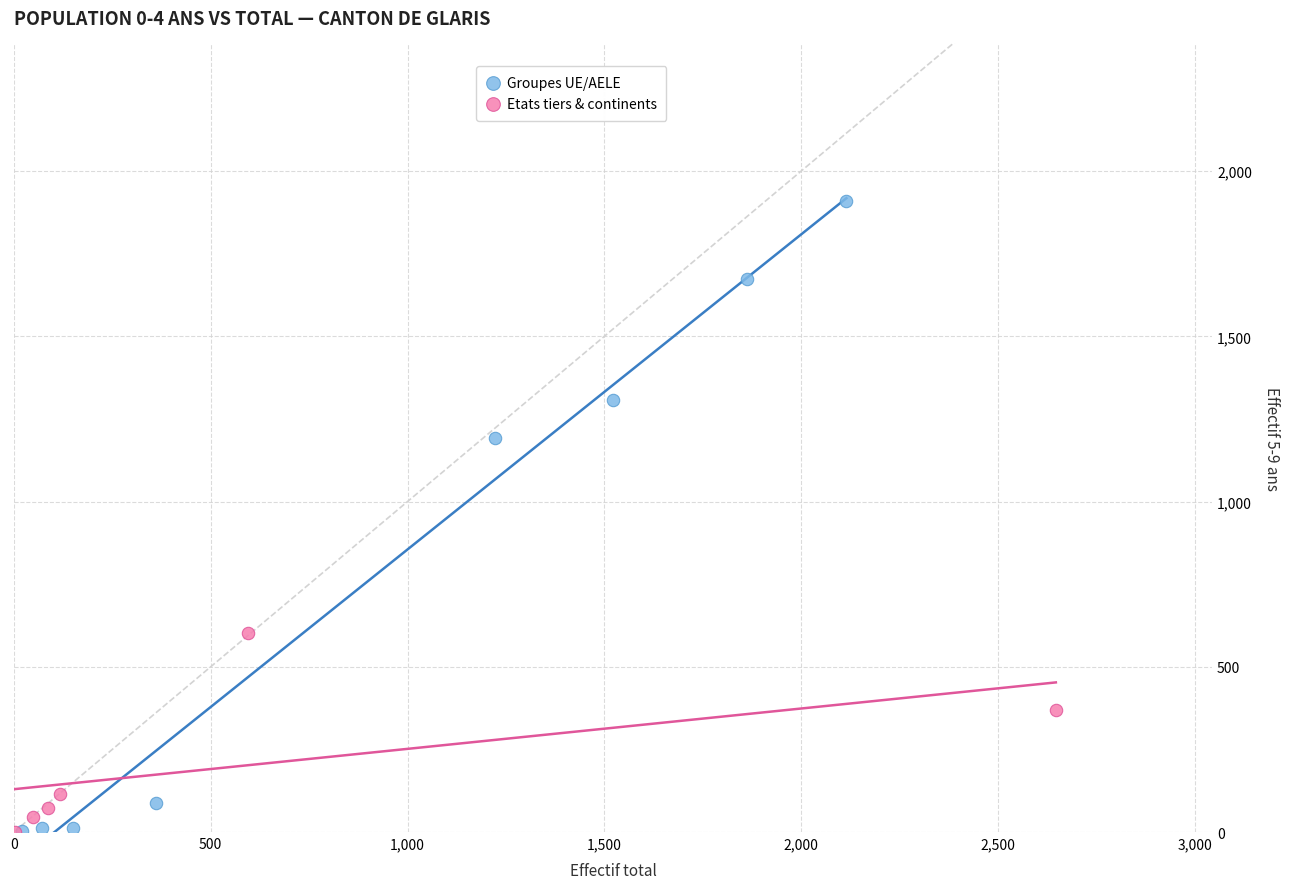

Which series has the largest Y range (max minus min)?

Groupes UE/AELE